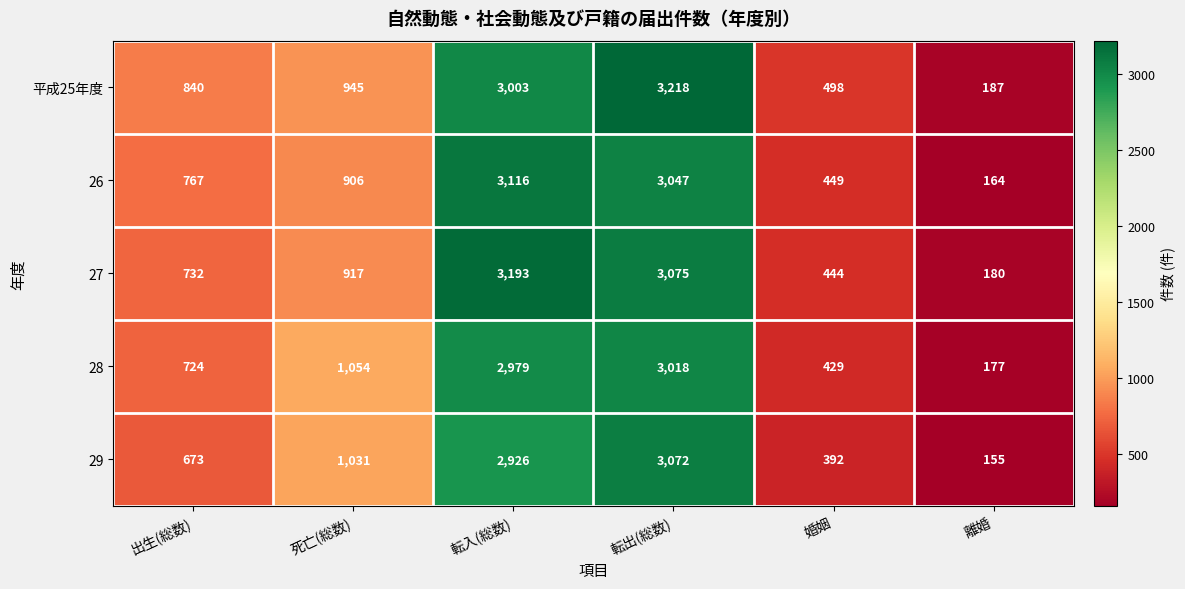

Count the number of data series in this chart.

5